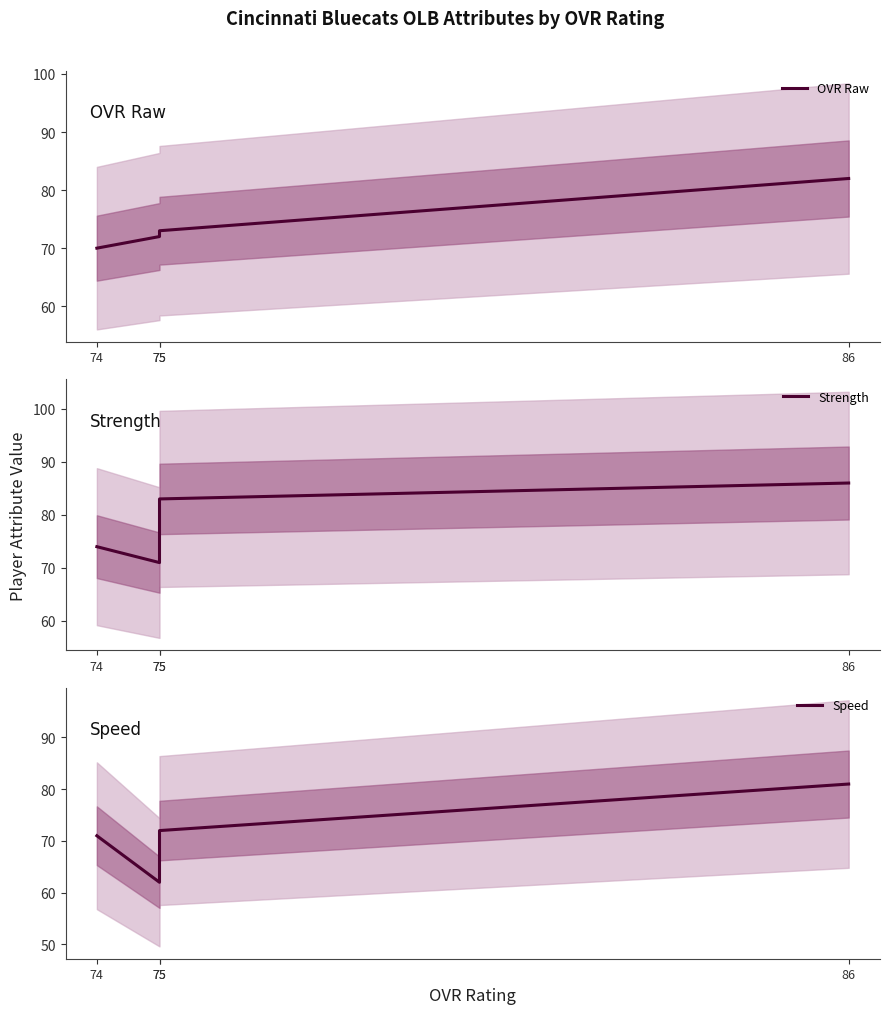

What is the minimum value for Speed?

62